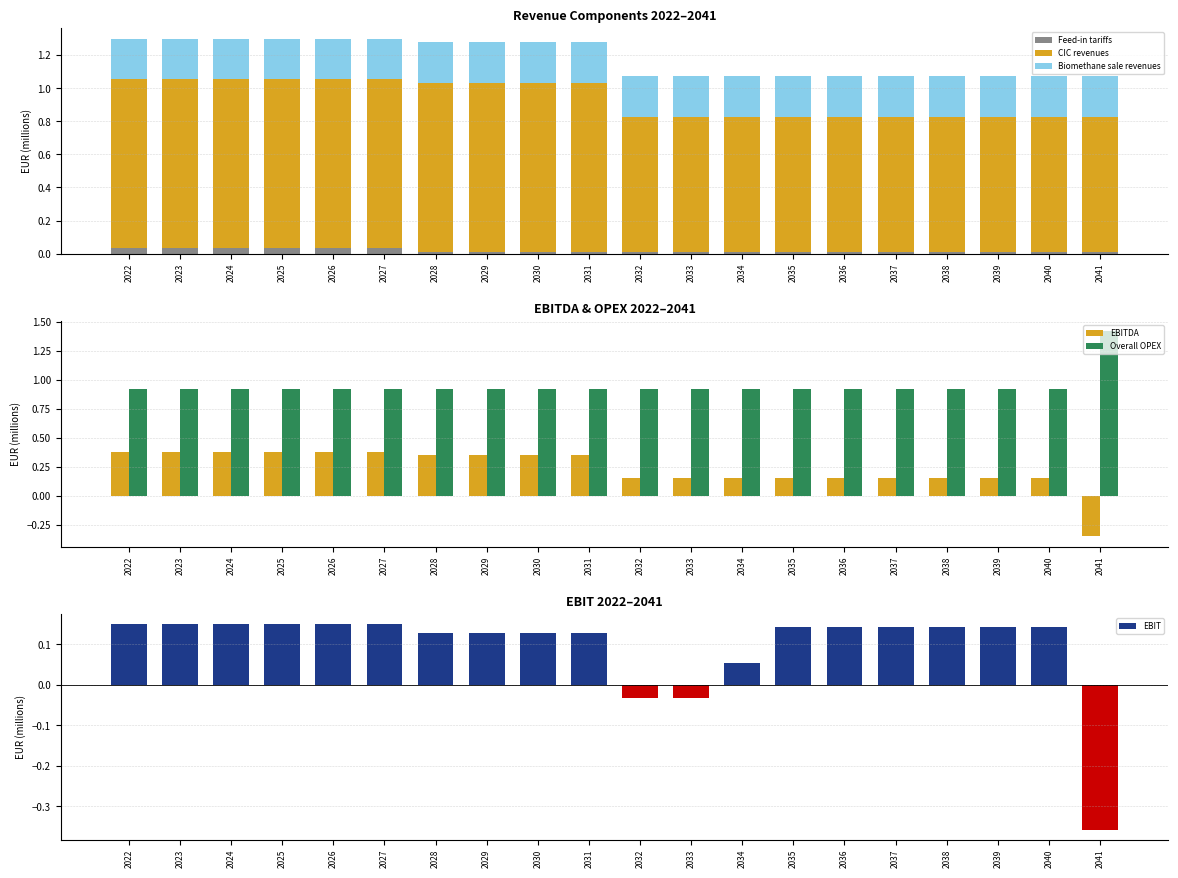

How many groups of bars are there?

20